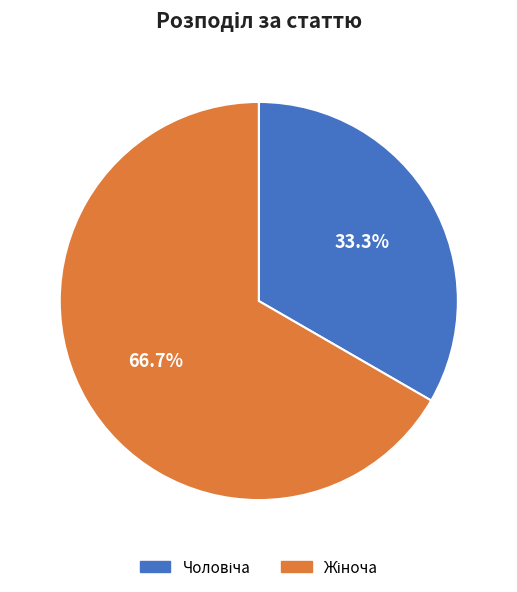

Do Чоловіча and Жіноча together represent more than half of the pie?

Yes